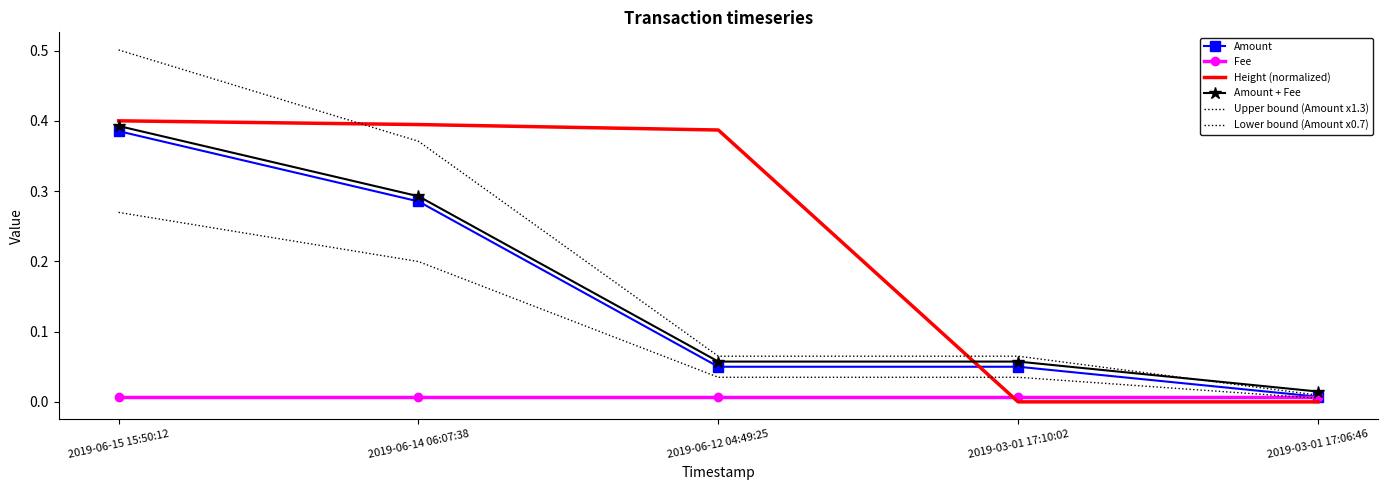

What is the value of the Upper bound (Amount x1.3) point at the 1st from the left?

0.5